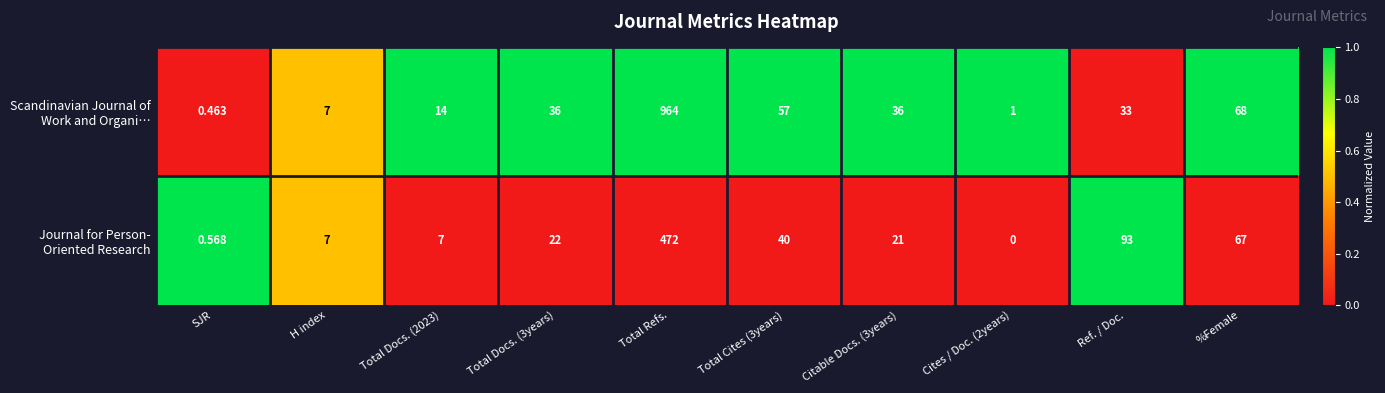

At which category is the sum across all series the highest?

Total Refs.